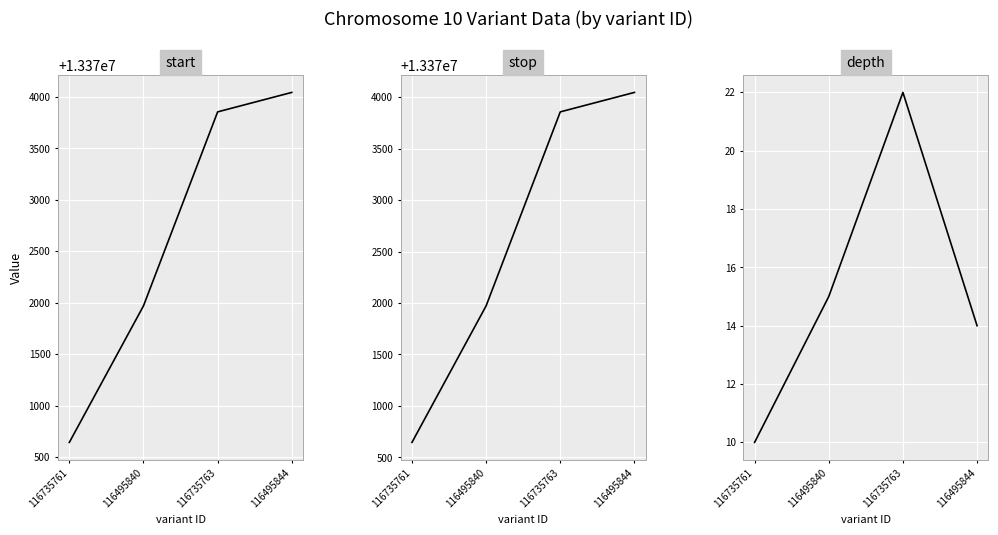

How many categories are shown in the chart?

4